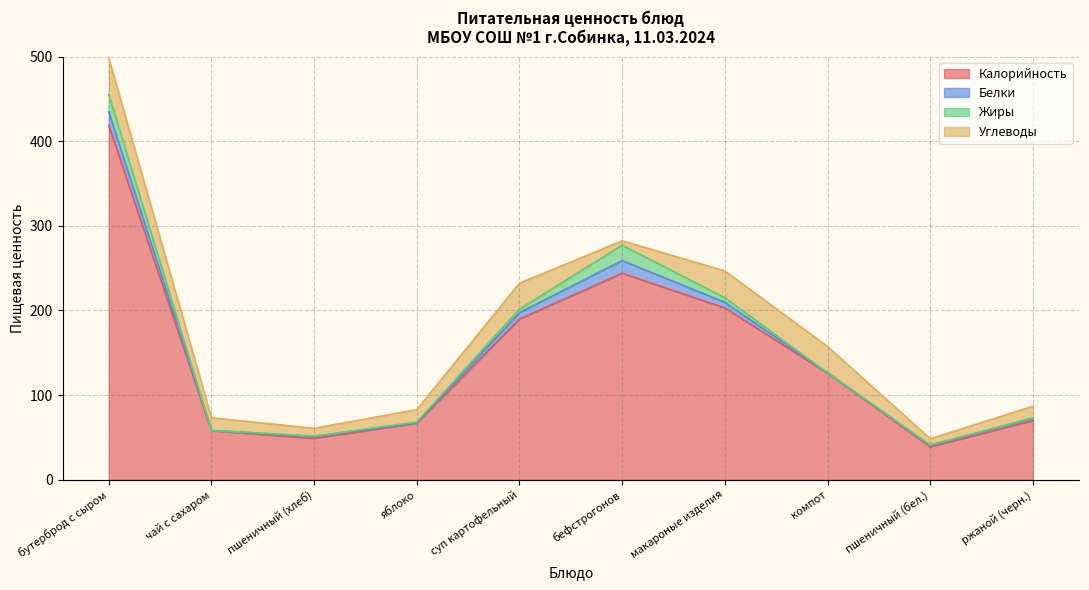

Reading left to right, list all the values displayed in this chart.

Калорийность: 419.0	58.0	49.0	67.0	190.0	244.0	203.0	126.0	39.0	70.0
Белки: 15.9	0.2	2.1	0.6	7.4	15.0	6.6	0.3	1.7	2.6
Жиры: 20.5	0.1	0.4	0.6	4.3	18.2	5.4	0.0	0.3	0.5
Углеводы: 43.0	15.0	9.2	14.7	30.6	5.1	31.7	31.1	7.4	13.6